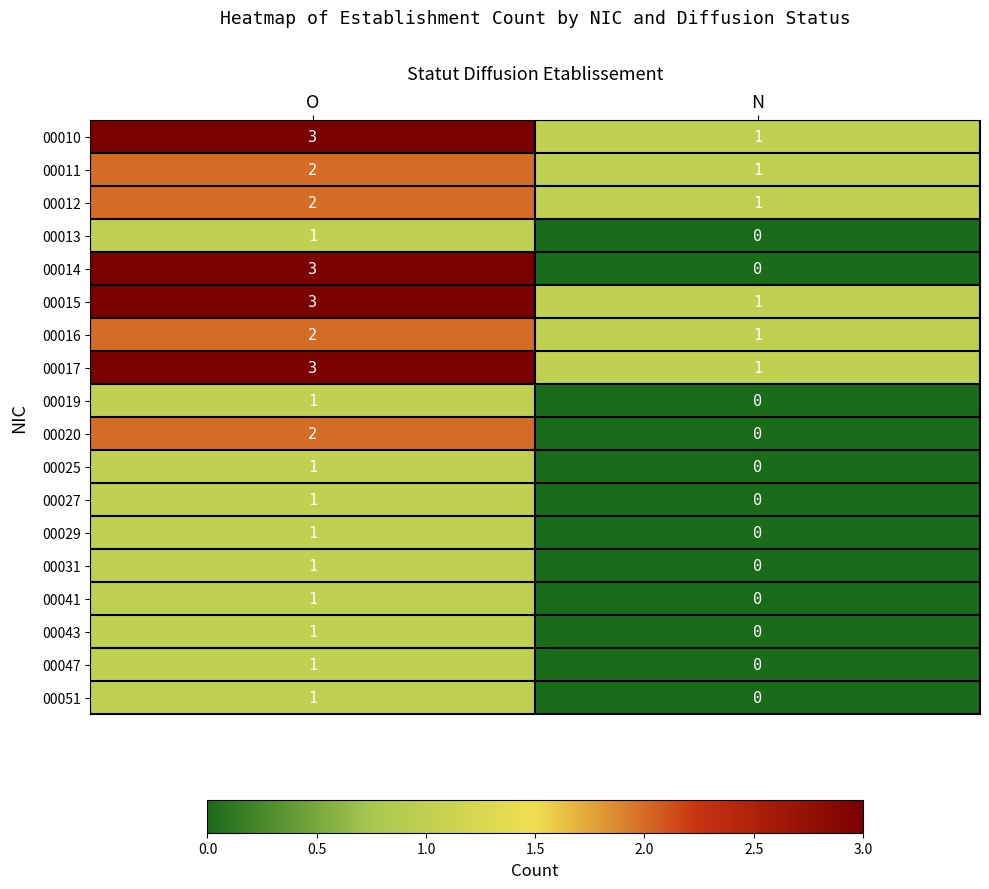

Is it true that 00051 equals 0 at N?

True